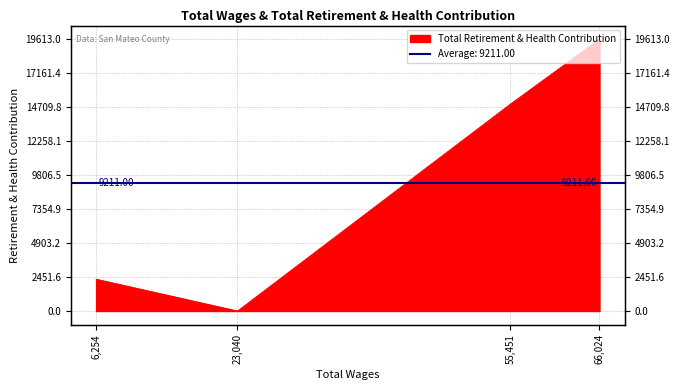

How many values are between 2296 and 19613?

3